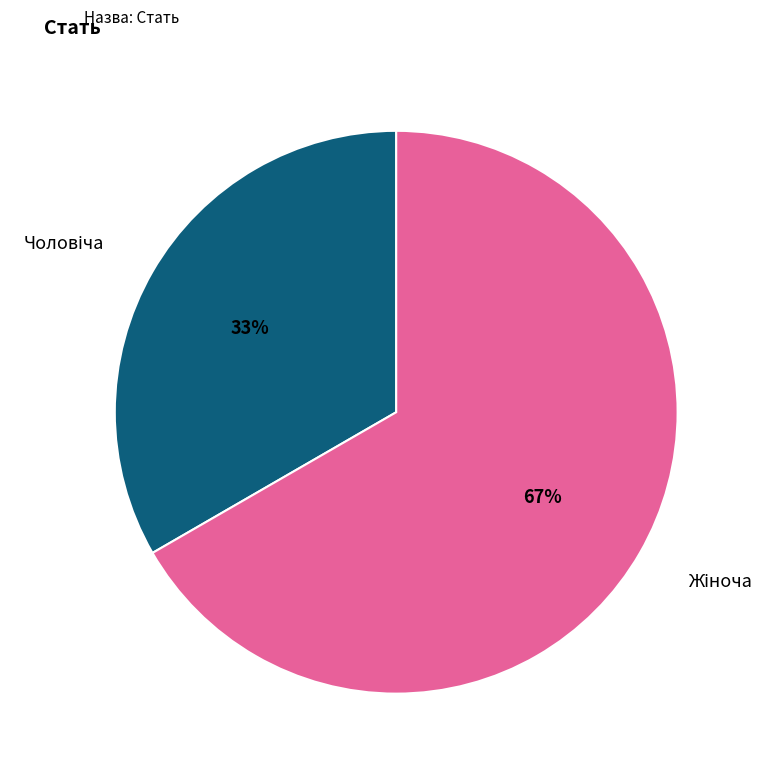

To the nearest percent, what is the average slice percentage?

50%